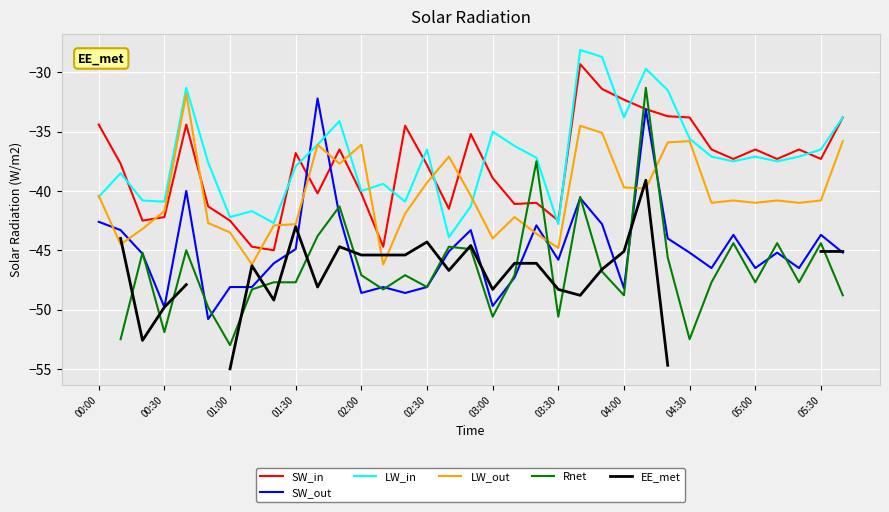

What is the minimum value for LW_out?

-46.2